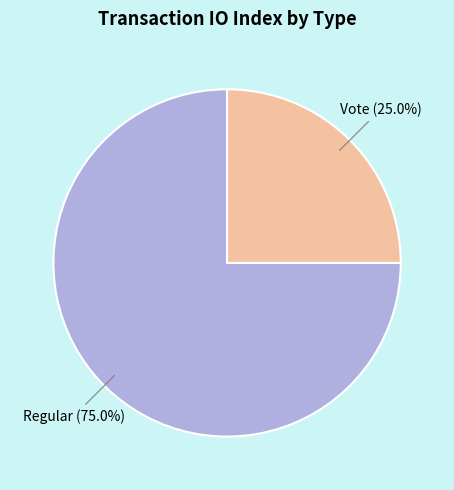

Does any single category account for the majority?

Yes